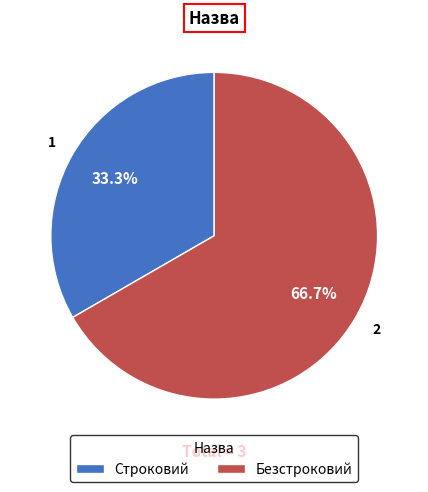

The Строковий slice represents 23% of the pie. True or false?

False